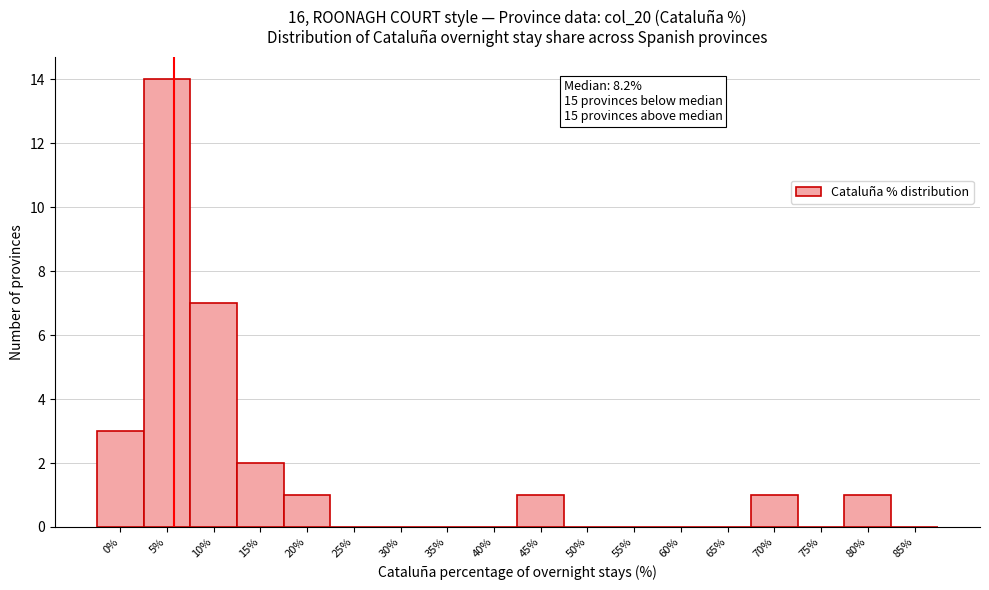

Reading left to right, transcribe all the data shown in this chart.

0%=3	5%=14	10%=7	15%=2	20%=1	25%=0	30%=0	35%=0	40%=0	45%=1	50%=0	55%=0	60%=0	65%=0	70%=1	75%=0	80%=1	85%=0